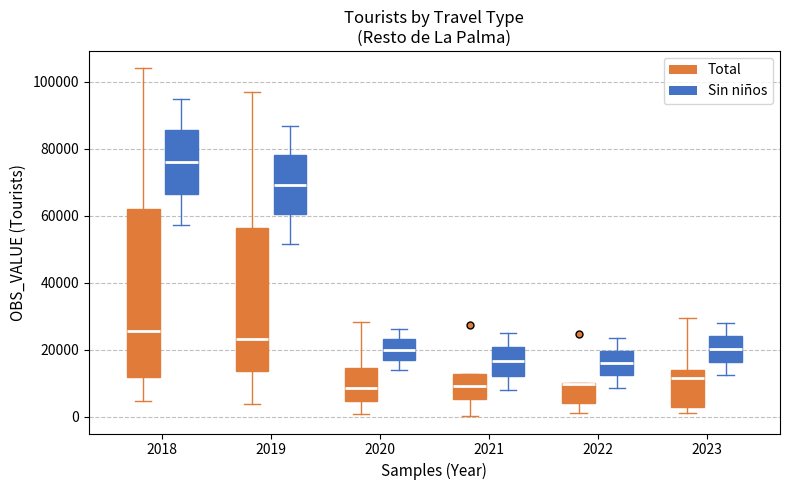

Which box is the tallest, from its lower edge to its upper edge?

2018 (Total)